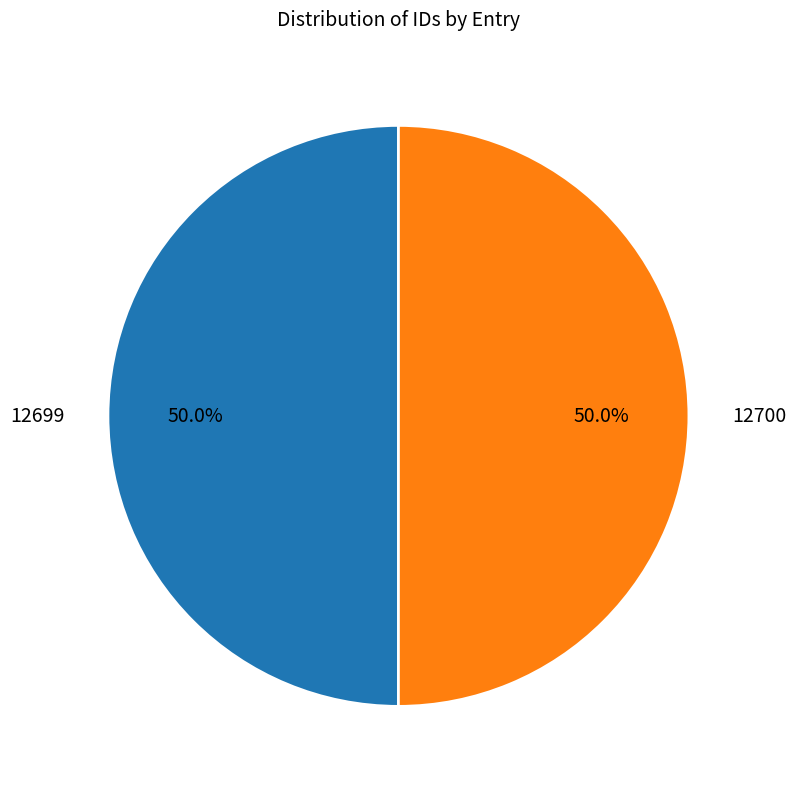

To the nearest percent, what portion does 12699 represent?

50%